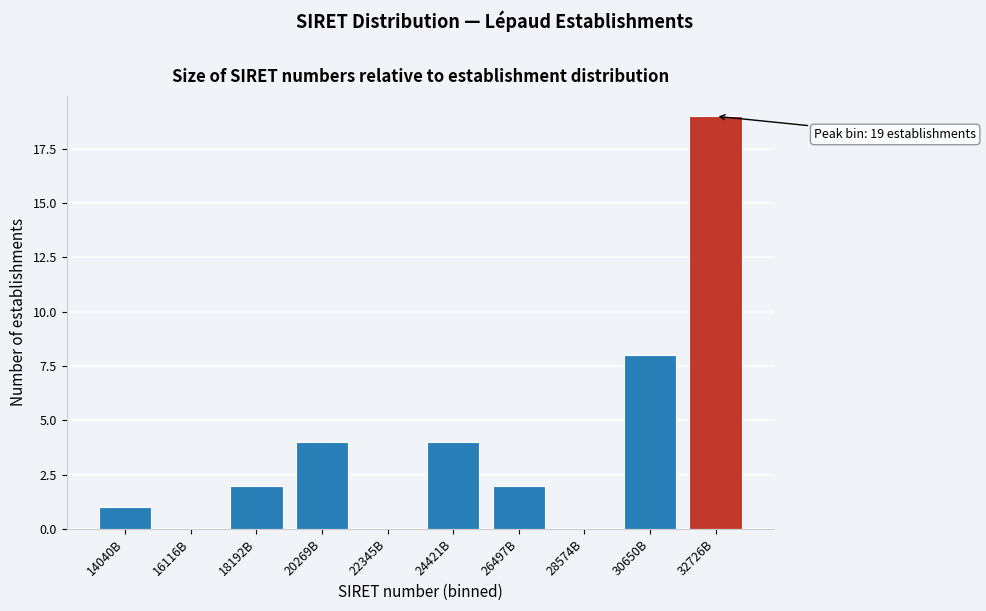

Reading left to right, what are all the values shown in this chart?

14040B=1	16116B=0	18192B=2	20269B=4	22345B=0	24421B=4	26497B=2	28574B=0	30650B=8	32726B=19